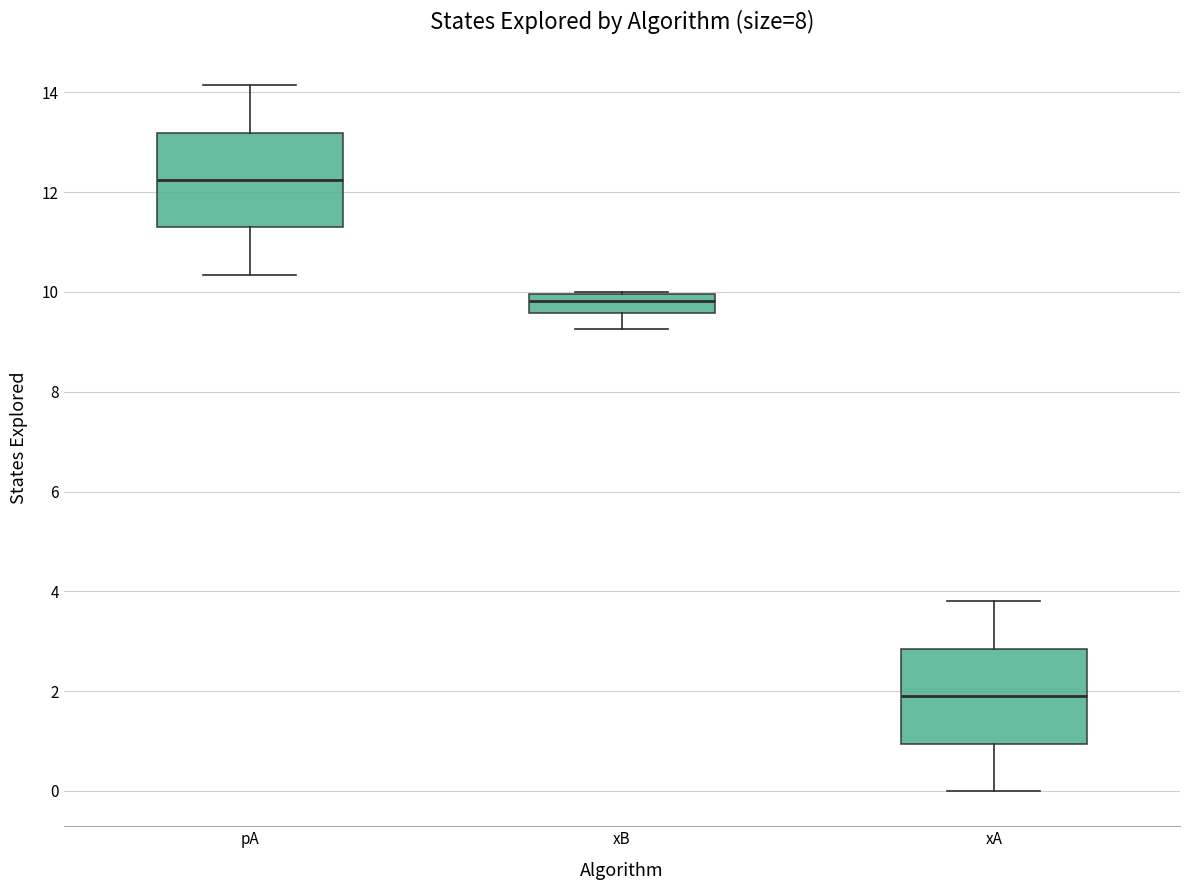

Where does the lower whisker of the box for pA end on the y-axis? The values are not printed on the chart, so give them approximately, as read against the axis.

10.4